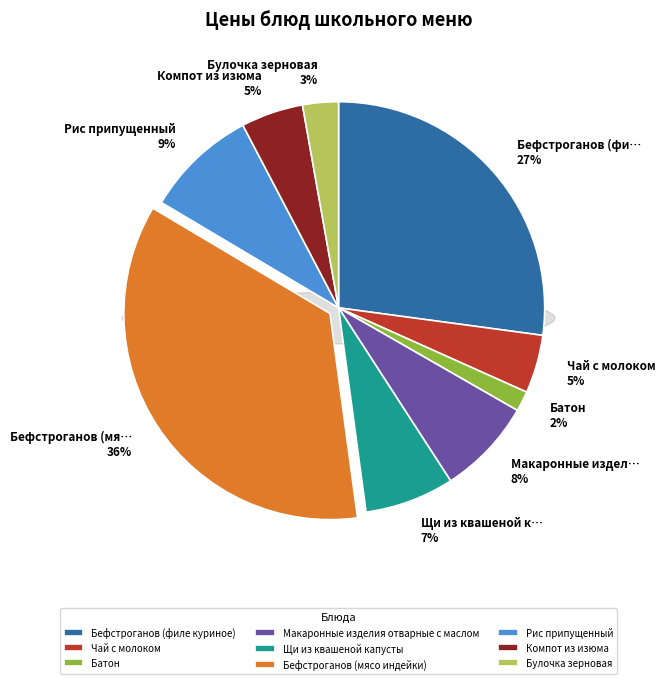

To the nearest percent, what is the average slice percentage?

11%